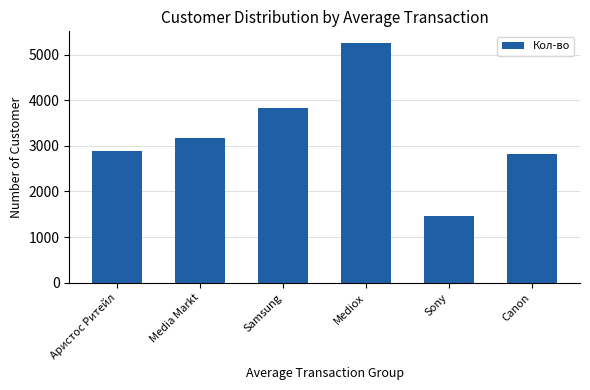

Reading left to right, transcribe all the data shown in this chart.

2882	3175	3824	5246	1468	2816